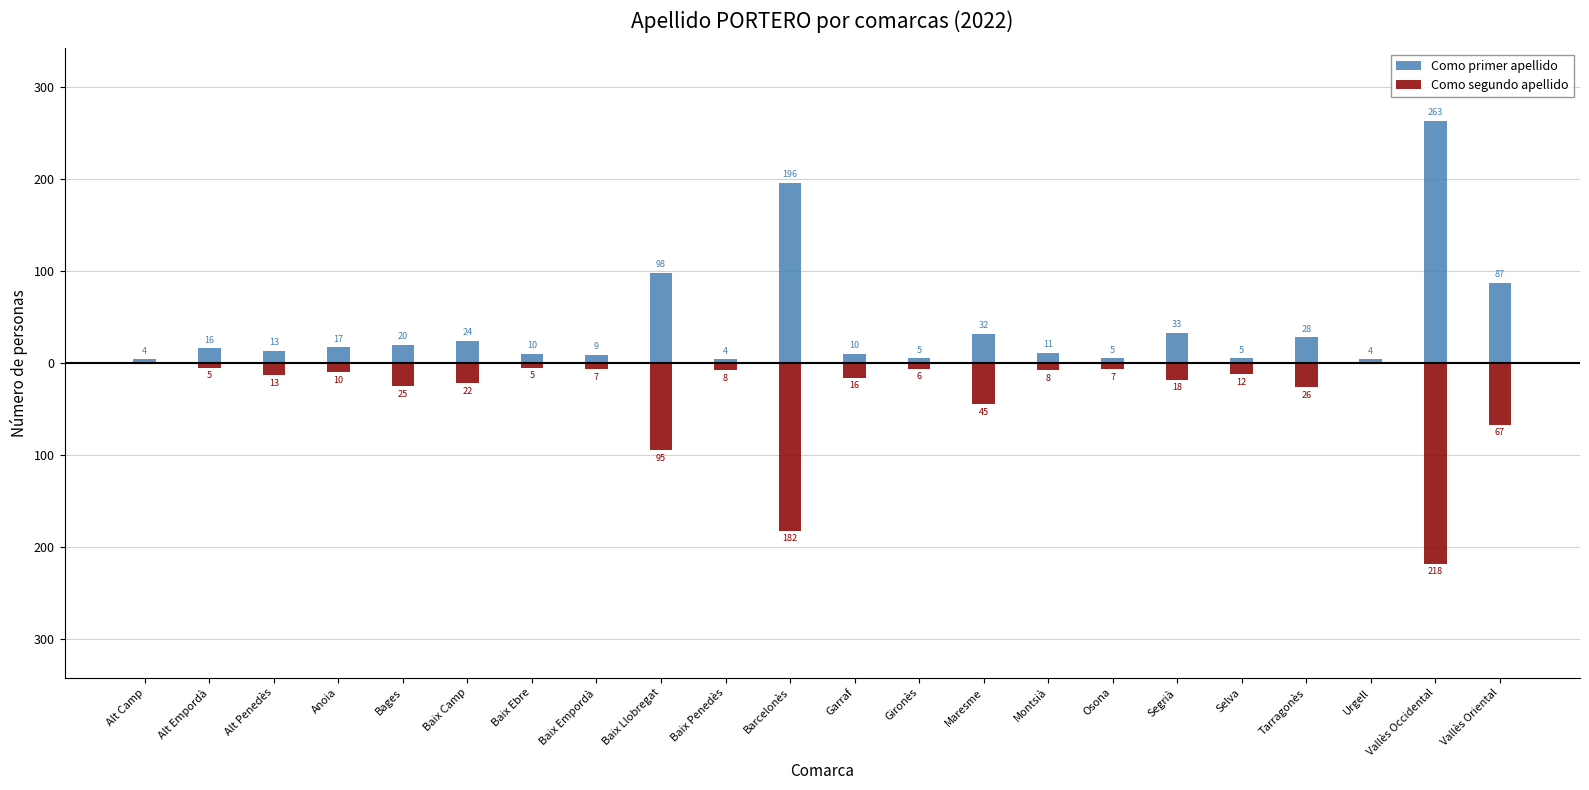

List the series in order of their overall mean, highest first.

Como primer apellido, Como segundo apellido